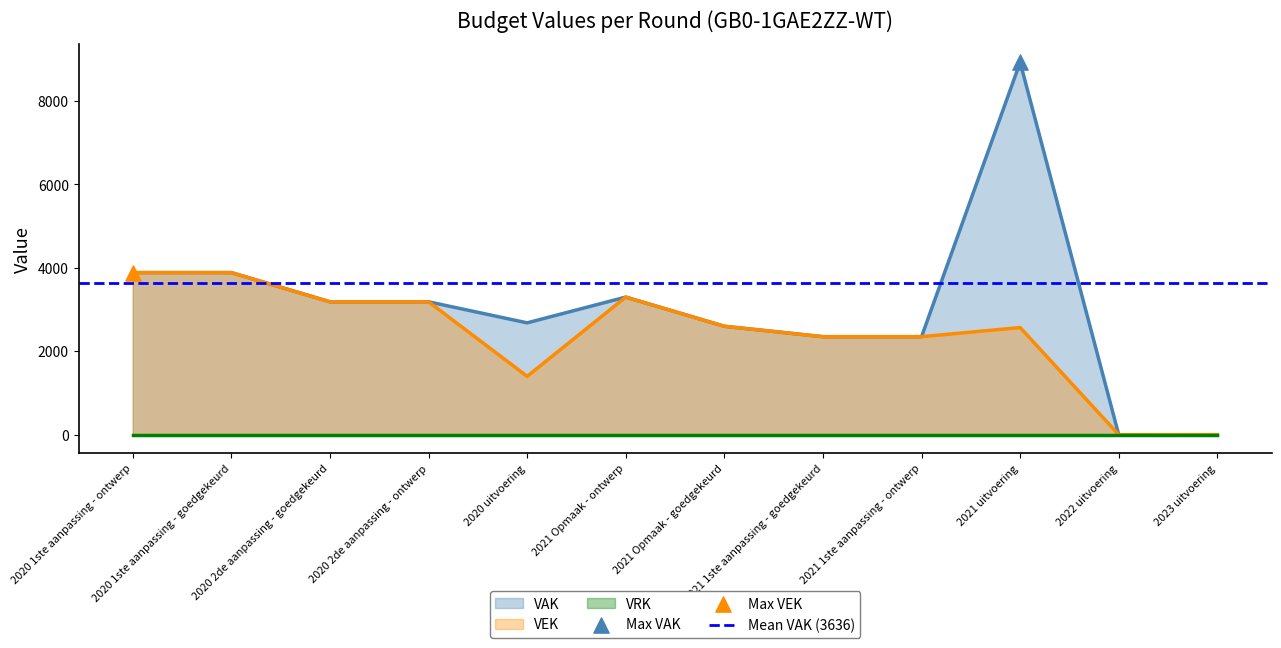

Is the value of VEK at 2020 uitvoering greater than the value of VAK at 2023 uitvoering?

Yes